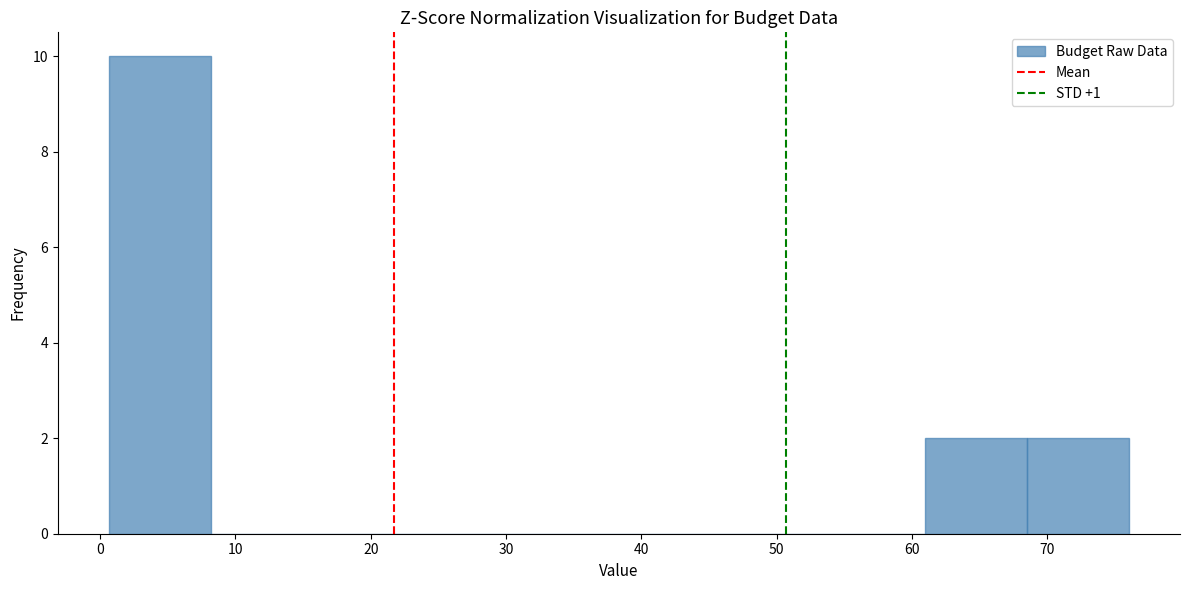

Reading left to right, transcribe this chart: for each bar, give the range it covers on the x-axis and its height. Neither the bar edges nor the heights are printed on the chart, so give them approximately, as read against the axes.

1 to 8: 10
8 to 16: 0
16 to 23: 0
23 to 31: 0
31 to 38: 0
38 to 46: 0
46 to 53: 0
53 to 61: 0
61 to 69: 2
69 to 76: 2